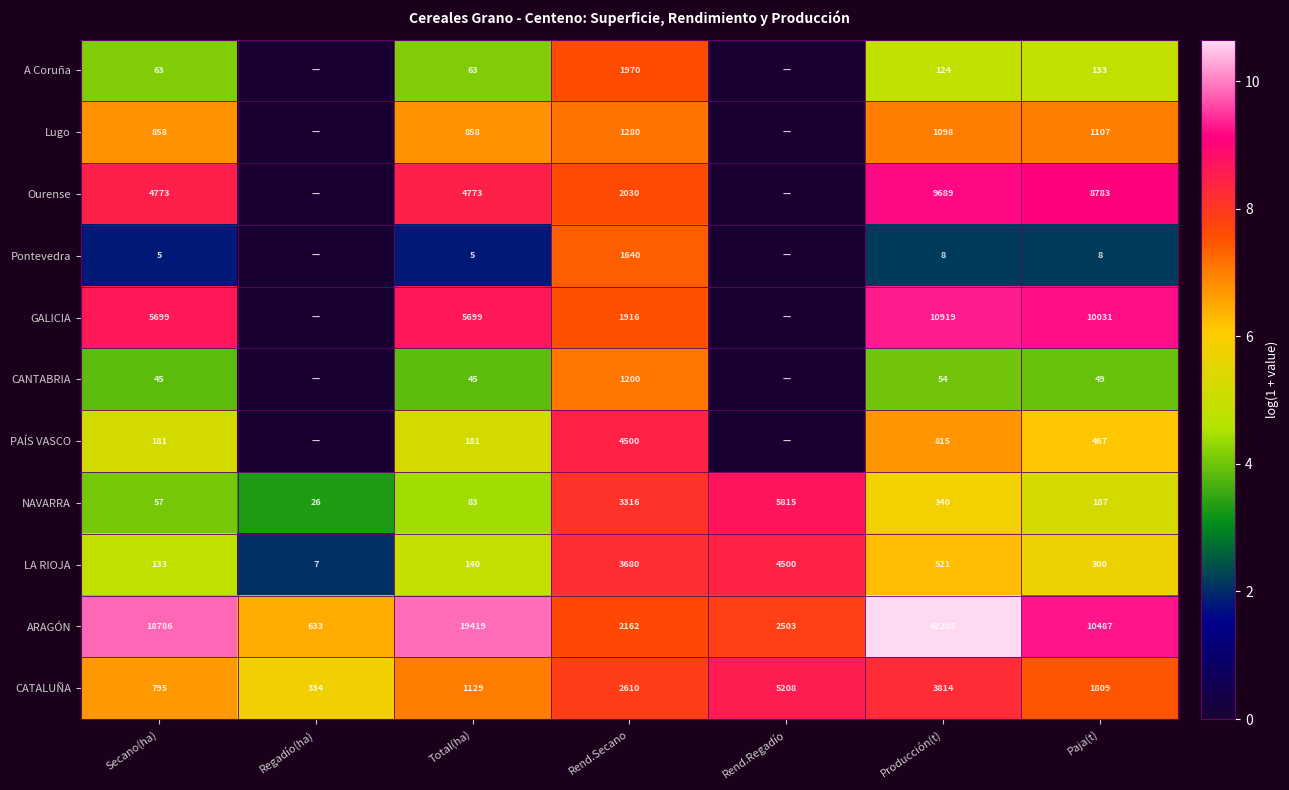

True or false: LA RIOJA has a value of 521 at Producción(t).

True